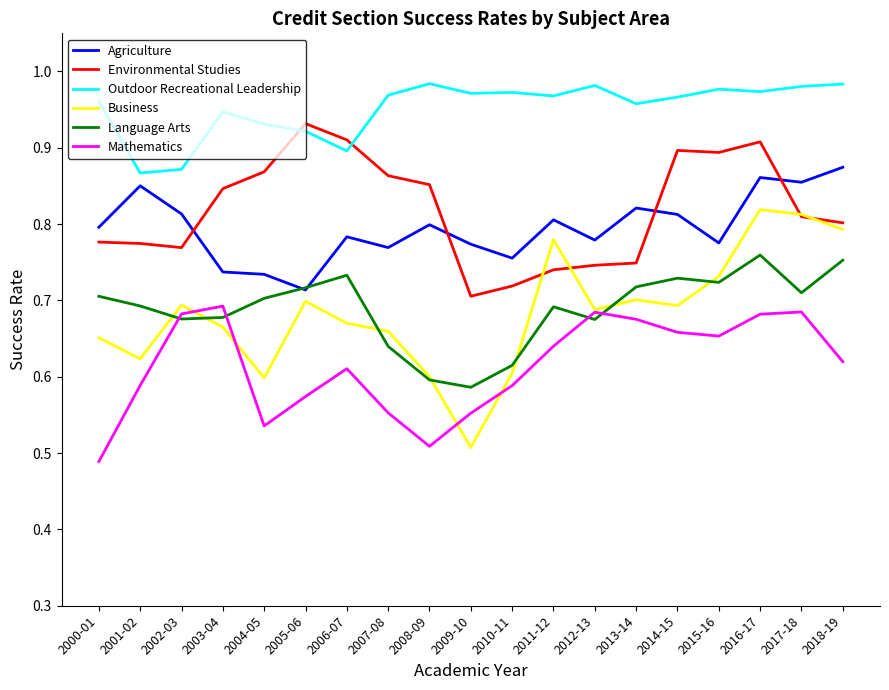

What is the difference between the highest and lowest values at 2017-18?

0.3